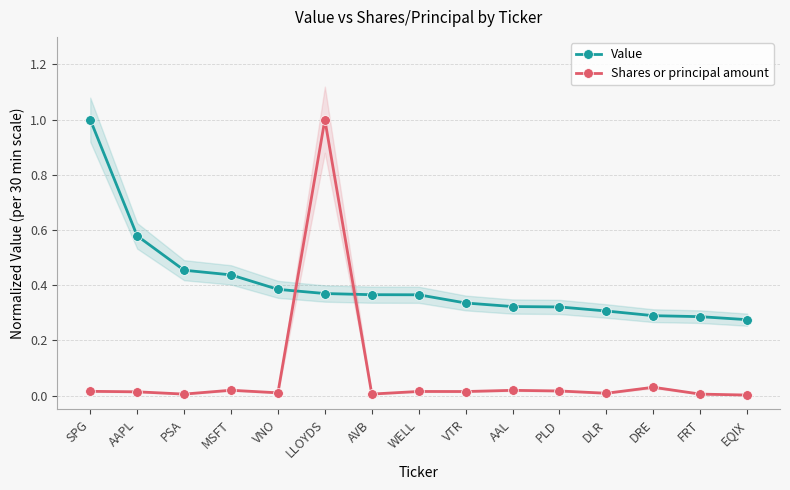

How many intersections are there between Shares or principal amount and Value?

2